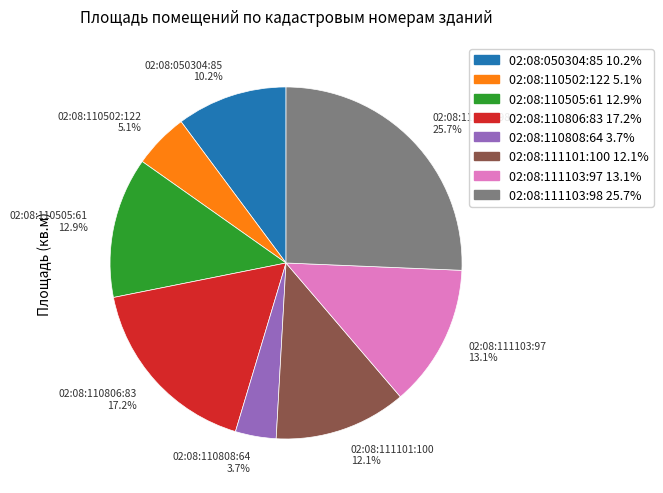

Is there any slice that represents more than half of the pie?

No